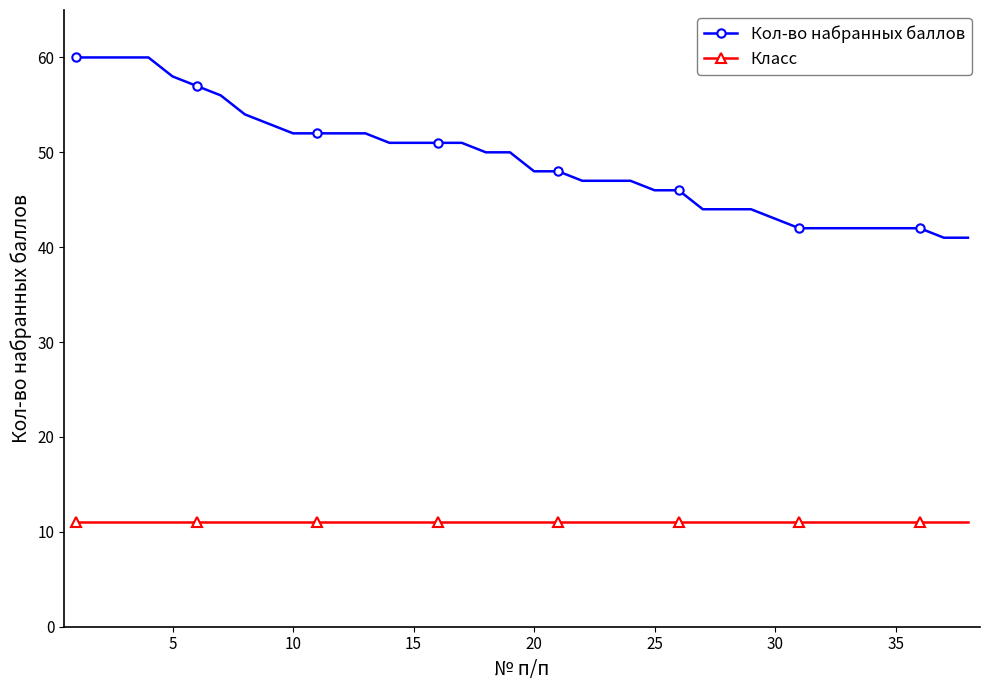

Which series has the largest total across all categories?

Кол-во набранных баллов